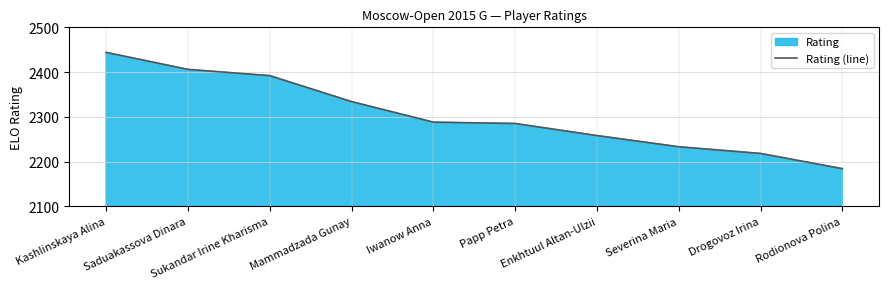

What position from the left is Enkhtuul Altan-Ulzii?

7